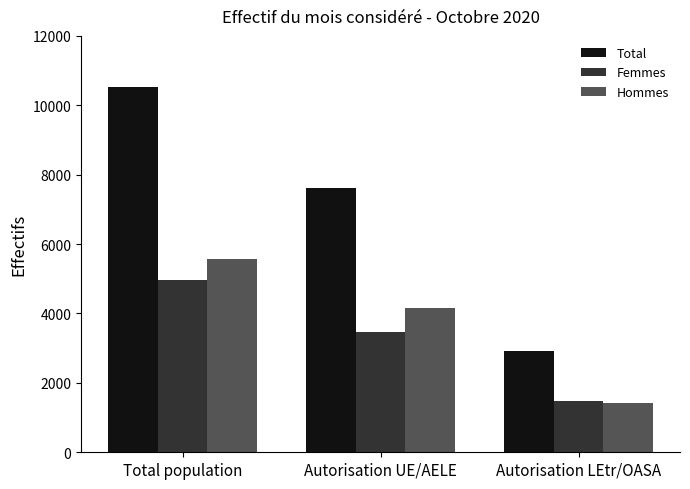

At which category is the sum across all series the highest?

Total population